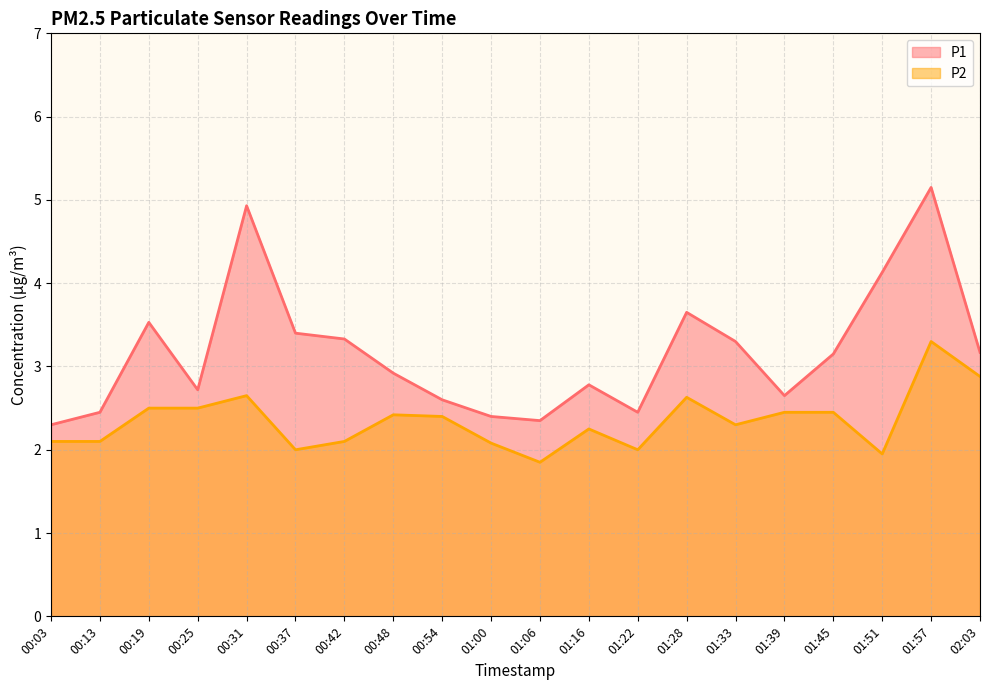

True or false: P2 and P1 cross at least once.

False